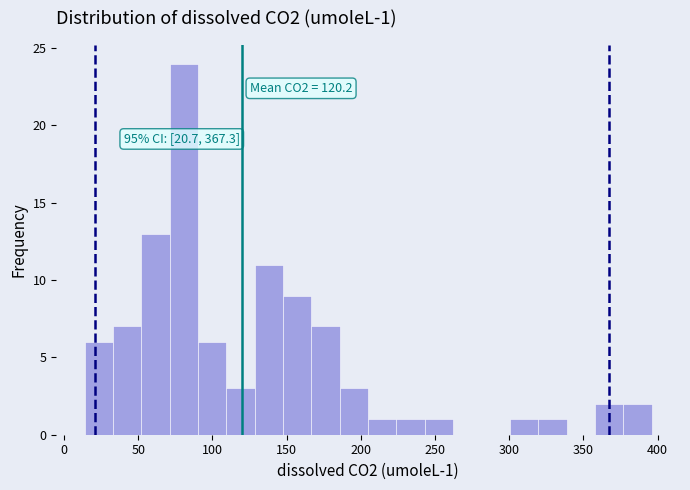

Read against the x-axis, roughly where is the centre of the tallest bar?

80